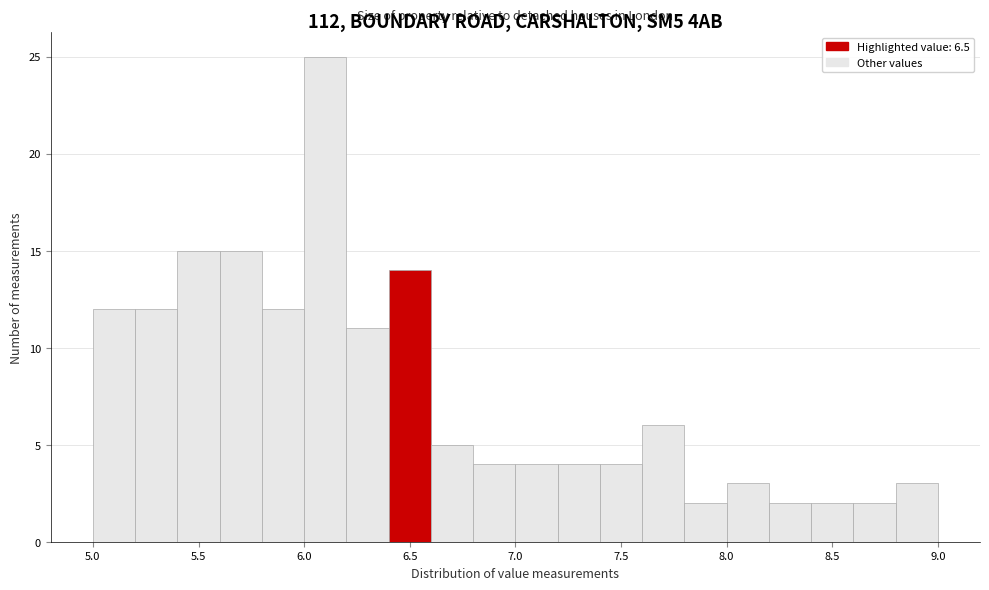

What is the height of the bar covering 6.0 to 6.2 on the x-axis? The values are not printed on the chart, so give them approximately, as read against the axis.

25